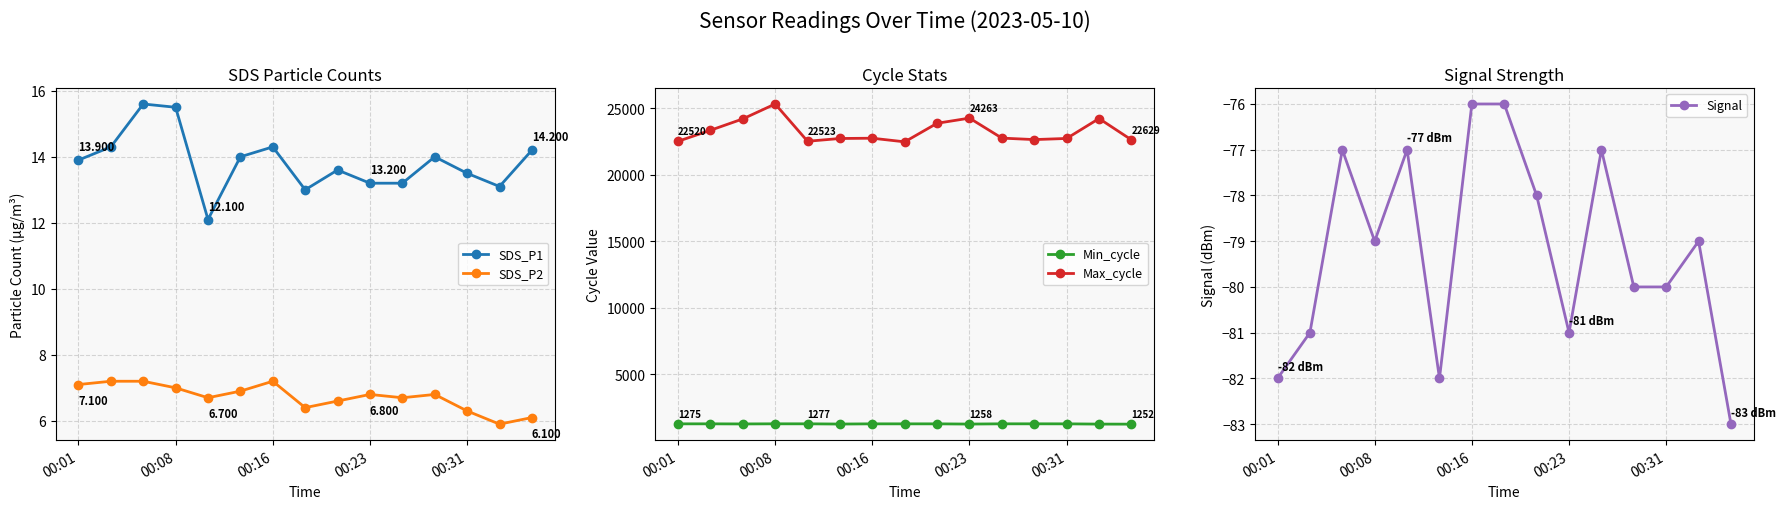

Reading left to right, what are all the values shown in this chart?

SDS_P1: 13.9	14.3	15.6	15.5	12.1	14.0	14.3	13.0	13.6	13.2	13.2	14.0	13.5	13.1	14.2
SDS_P2: 7.1	7.2	7.2	7.0	6.7	6.9	7.2	6.4	6.6	6.8	6.7	6.8	6.3	5.9	6.1
Min_cycle: 1275.0	1276.0	1268.0	1277.0	1277.0	1260.0	1275.0	1275.0	1275.0	1258.0	1277.0	1277.0	1275.0	1256.0	1252.0
Max_cycle: 22520.0	23348.0	24203.0	25326.0	22523.0	22731.0	22752.0	22479.0	23876.0	24263.0	22760.0	22649.0	22734.0	24231.0	22629.0
Signal: -82.0	-81.0	-77.0	-79.0	-77.0	-82.0	-76.0	-76.0	-78.0	-81.0	-77.0	-80.0	-80.0	-79.0	-83.0